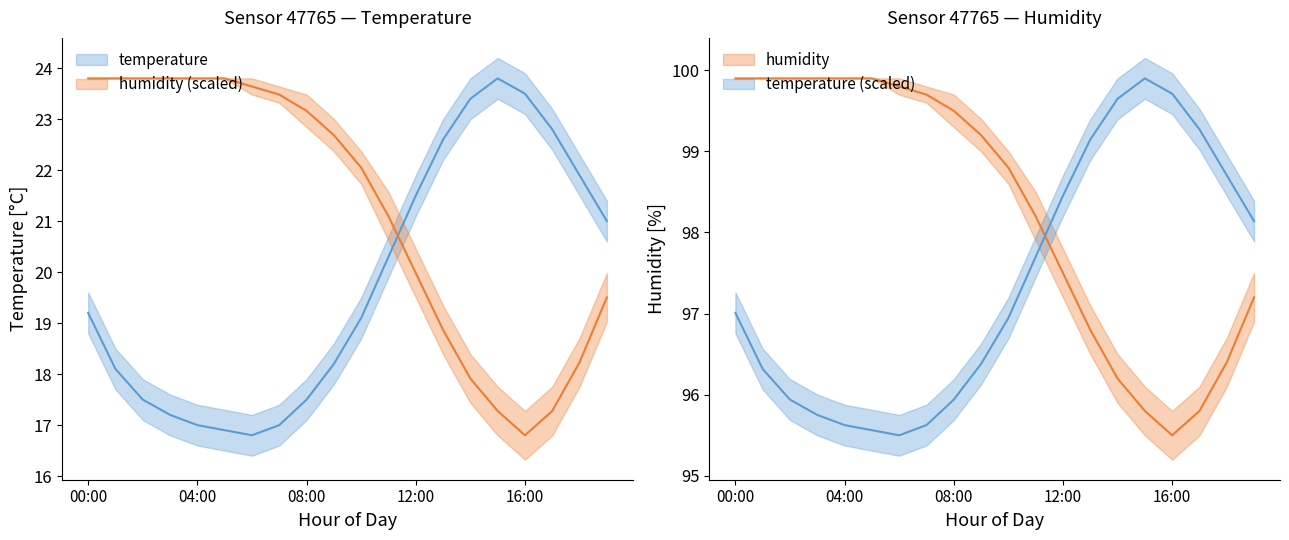

Reading left to right, extract all data points from this chart.

temperature: 00:00=19.2	01:00=18.1	02:00=17.5	03:00=17.2	04:00=17.0	05:00=16.9	06:00=16.8	07:00=17.0	08:00=17.5	09:00=18.2	10:00=19.1	11:00=20.3	12:00=21.5	13:00=22.6	14:00=23.4	15:00=23.8	16:00=23.5	17:00=22.8	18:00=21.9	19:00=21.0
humidity: 00:00=23.8	01:00=23.8	02:00=23.8	03:00=23.8	04:00=23.8	05:00=23.8	06:00=23.6	07:00=23.5	08:00=23.2	09:00=22.7	10:00=22.0	11:00=21.1	12:00=20.0	13:00=18.9	14:00=17.9	15:00=17.3	16:00=16.8	17:00=17.3	18:00=18.2	19:00=19.5